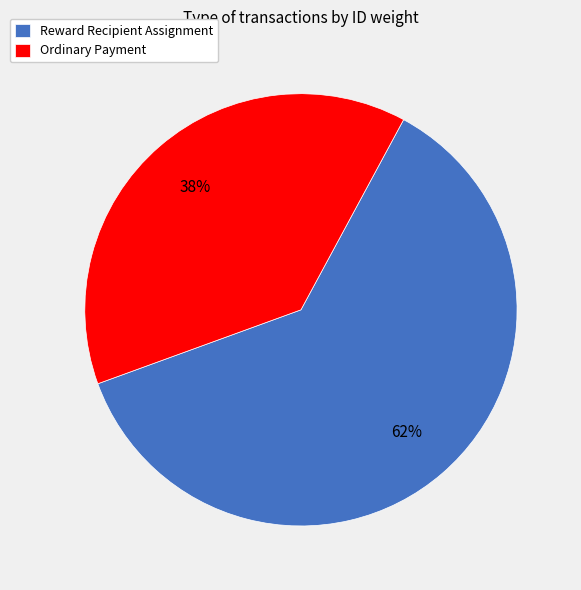

Rank the categories by value from highest to lowest.

Reward Recipient Assignment, Ordinary Payment